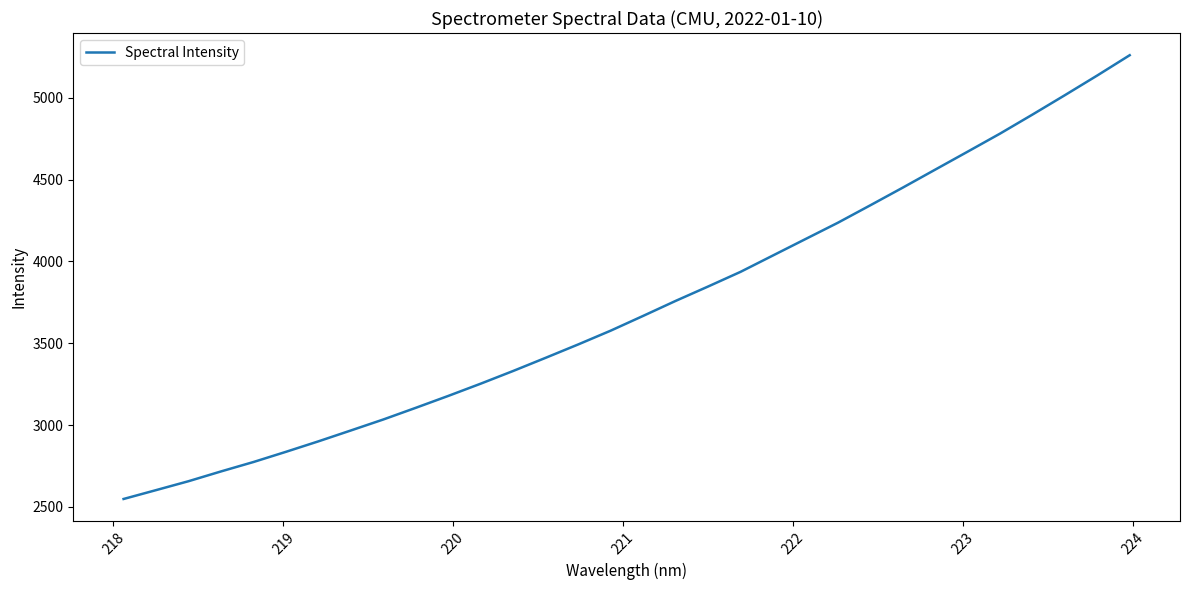

What is the smallest value displayed?

2548.7